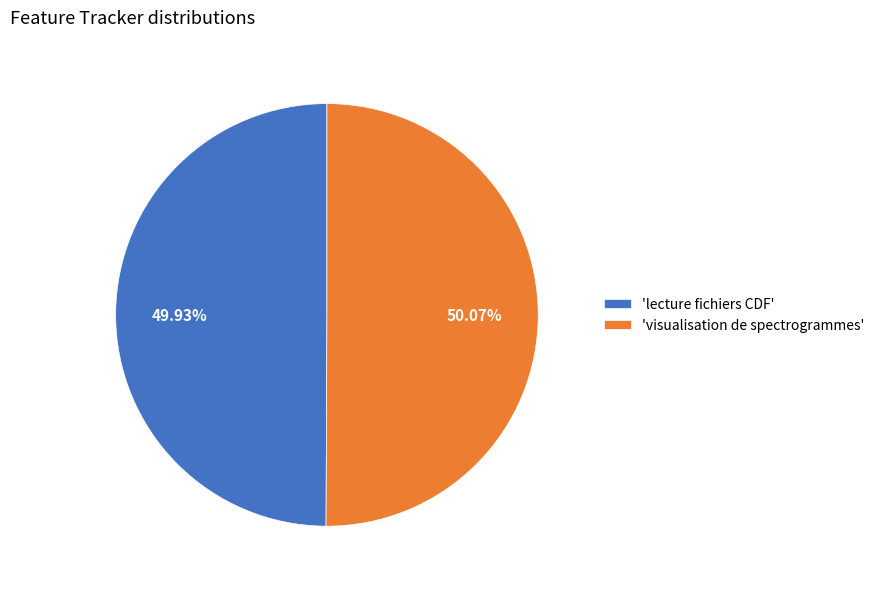

Is there a majority slice in this chart?

Yes